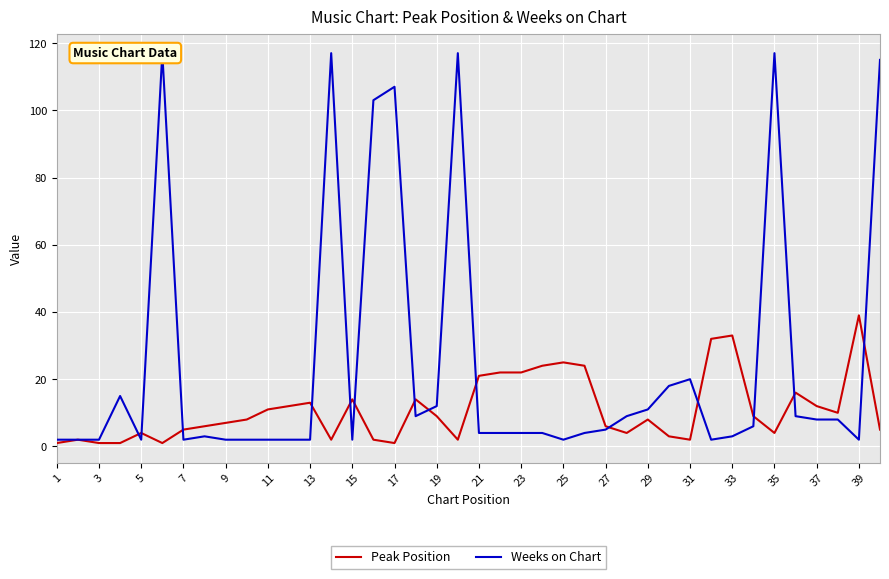

Which series has the widest spread of values?

Weeks on Chart